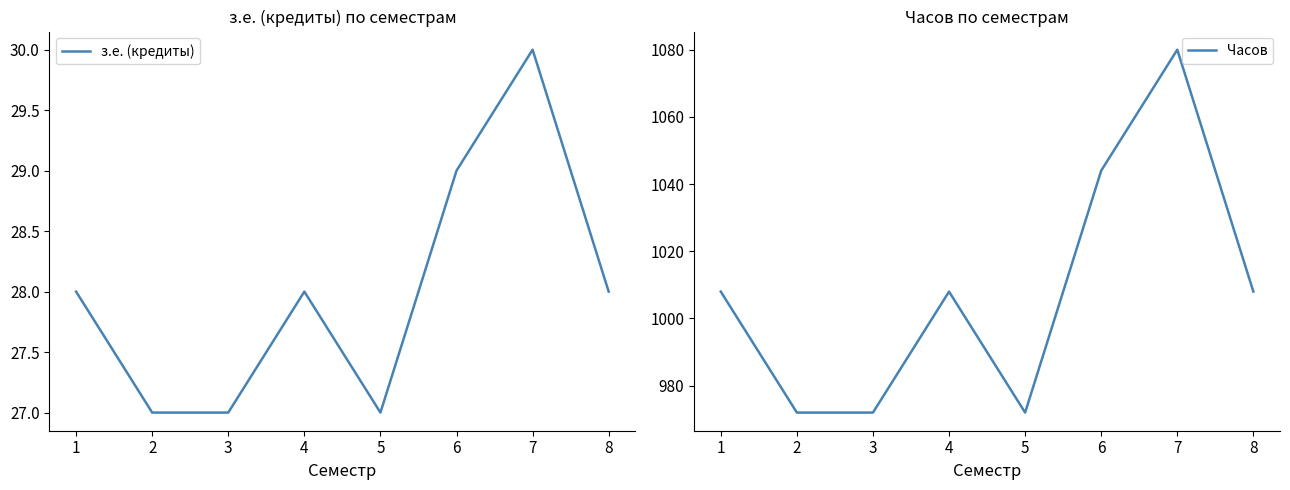

What is the minimum value shown in the chart?

27